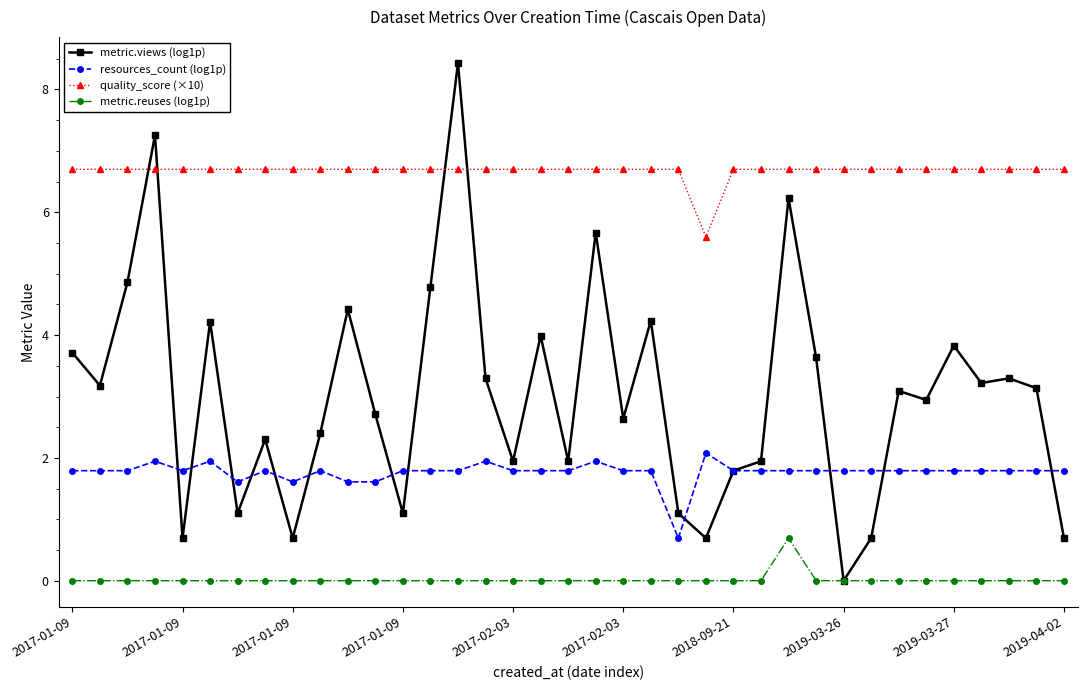

Does the chart display data point markers on the line(s)?

Yes